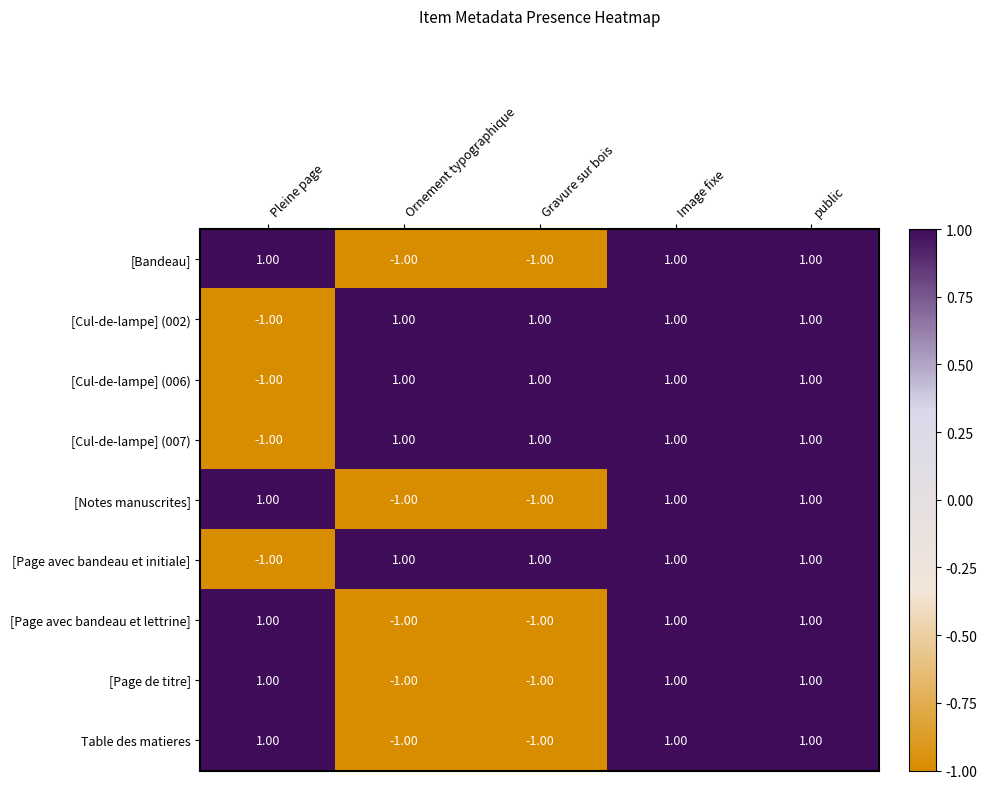

At how many categories does at least one series exceed 0?

5